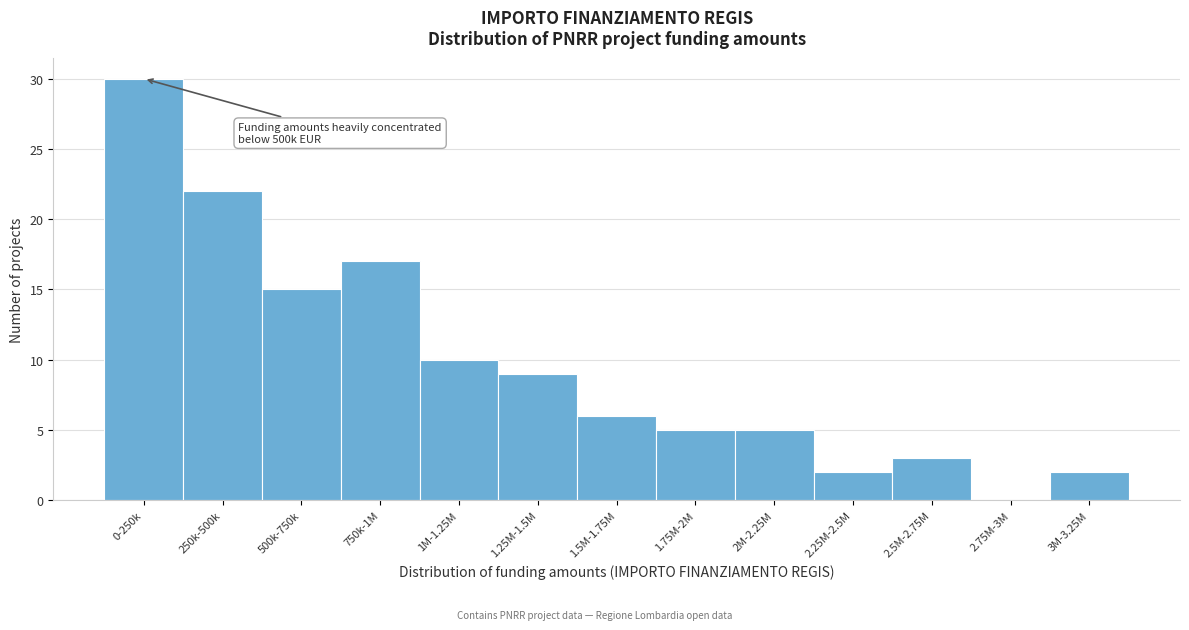

Reading left to right, list all the values displayed in this chart.

0-250k=30	250k-500k=22	500k-750k=15	750k-1M=17	1M-1.25M=10	1.25M-1.5M=9	1.5M-1.75M=6	1.75M-2M=5	2M-2.25M=5	2.25M-2.5M=2	2.5M-2.75M=3	2.75M-3M=0	3M-3.25M=2